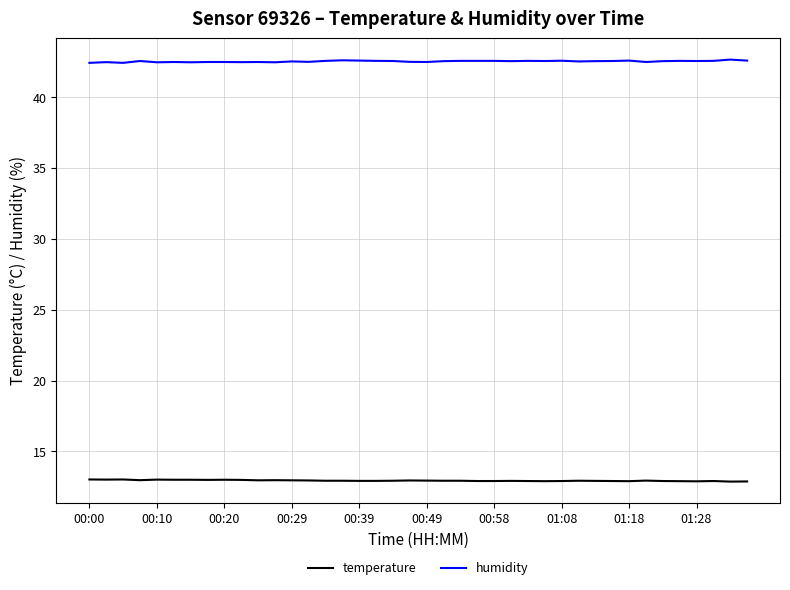

Which series has the largest total across all categories?

humidity